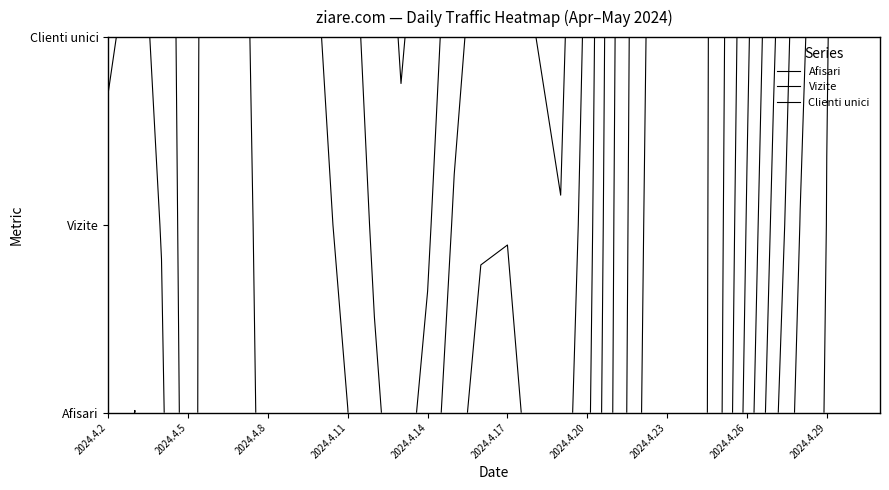

Count the number of data series in this chart.

3